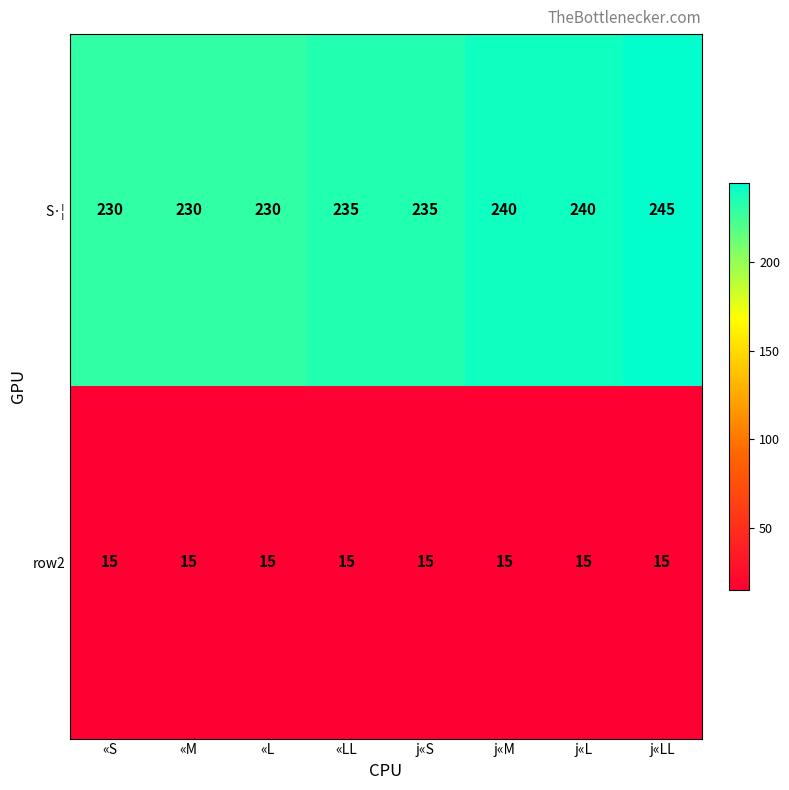

List the series in order of their overall mean, highest first.

S·¦, row2